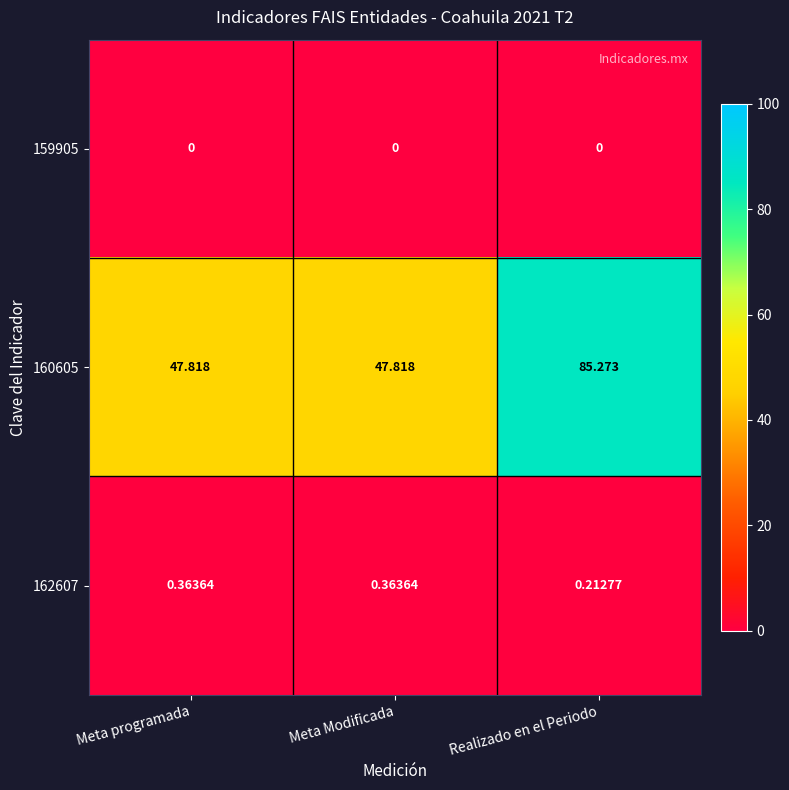

Is the value of 162607 at Realizado en el Periodo greater than the value of 159905 at Meta Modificada?

Yes